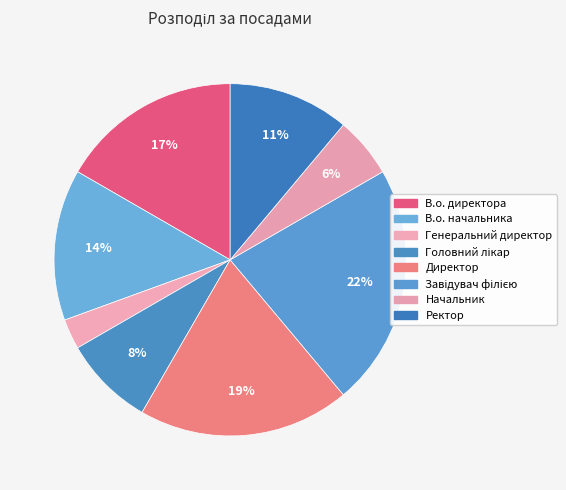

How many segments does this pie chart have?

8